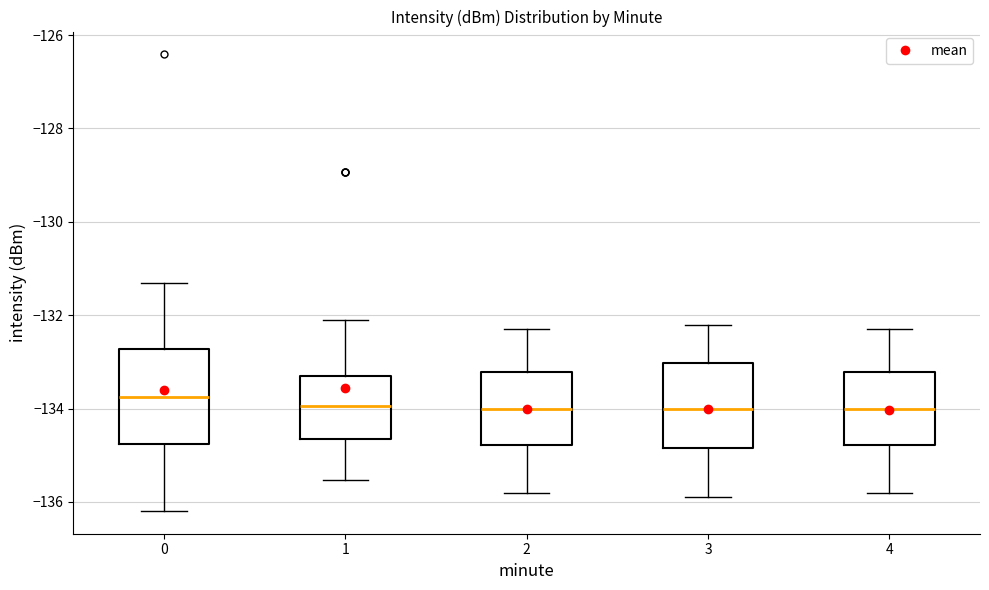

Where is the upper edge of the box at x = 4 on the y-axis? The values are not printed on the chart, so give them approximately, as read against the axis.

-133.2